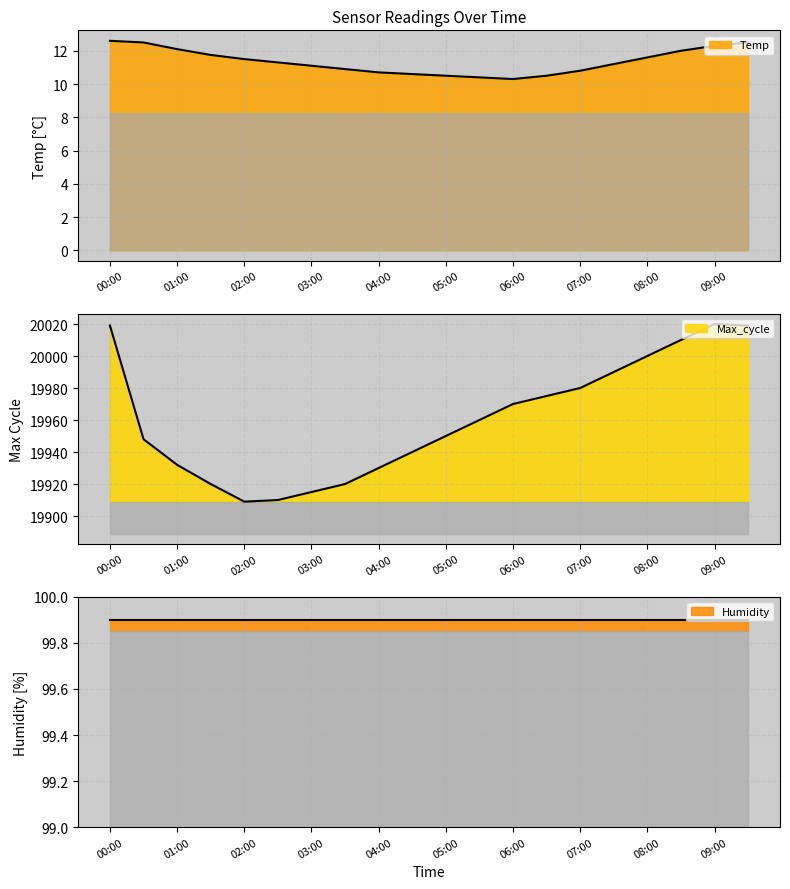

What is the sum of the Temp values at 09:00 and 08:30?

24.3